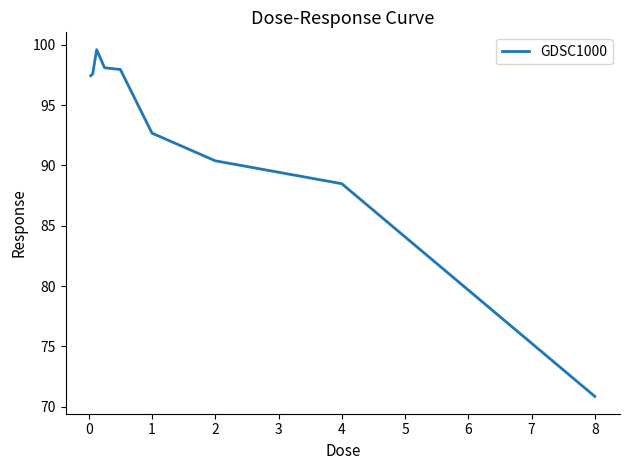

What is the maximum value shown in the chart?

99.6